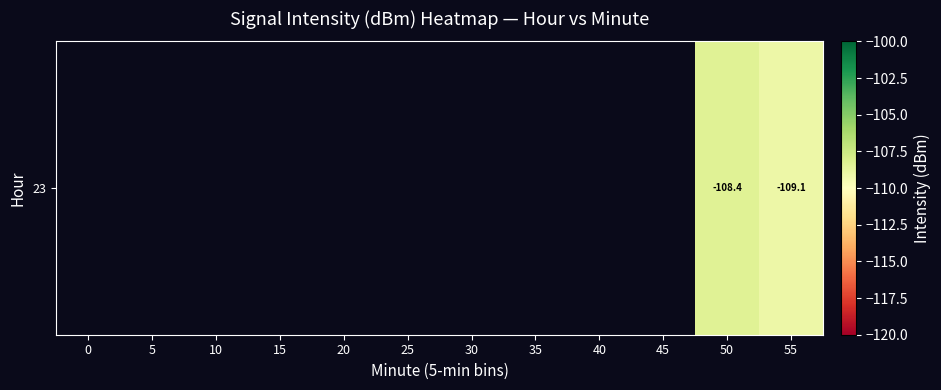

How many series are shown in this chart?

1